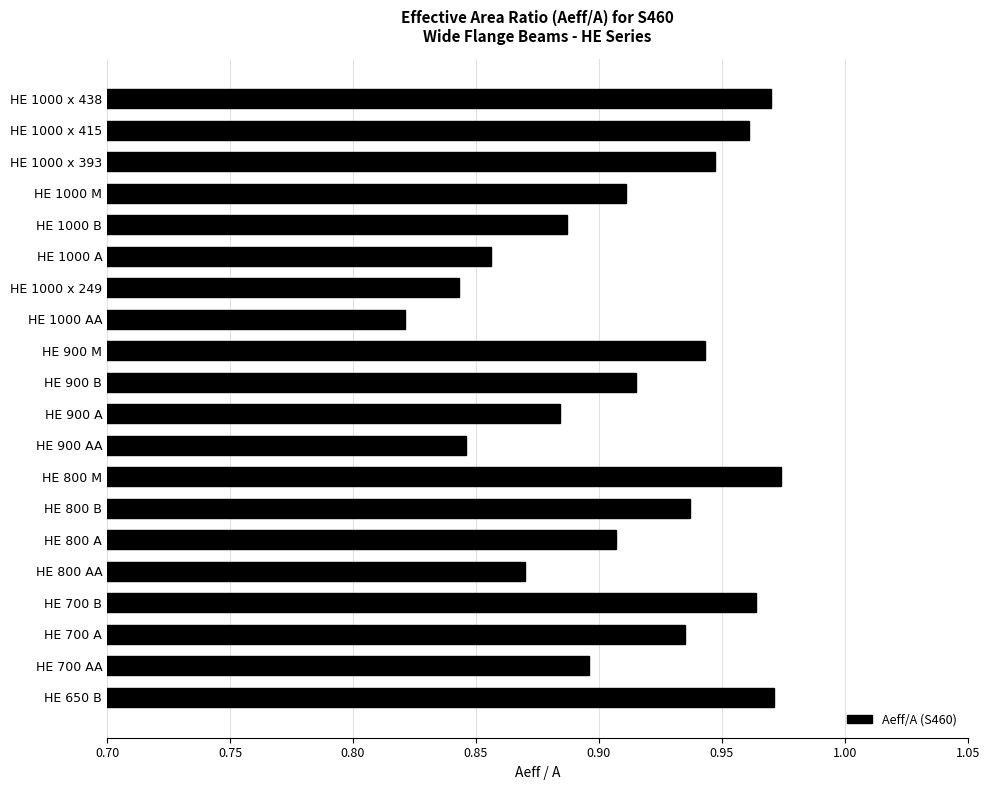

At which category does the chart reach its minimum across all series?

HE 1000 AA